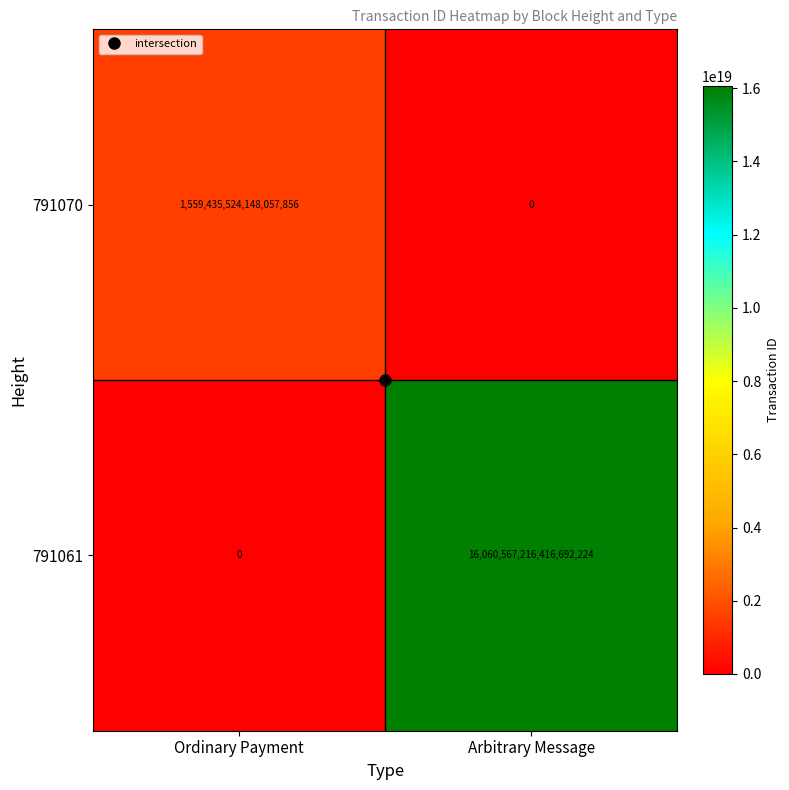

At which category is the sum across all series the highest?

Arbitrary Message